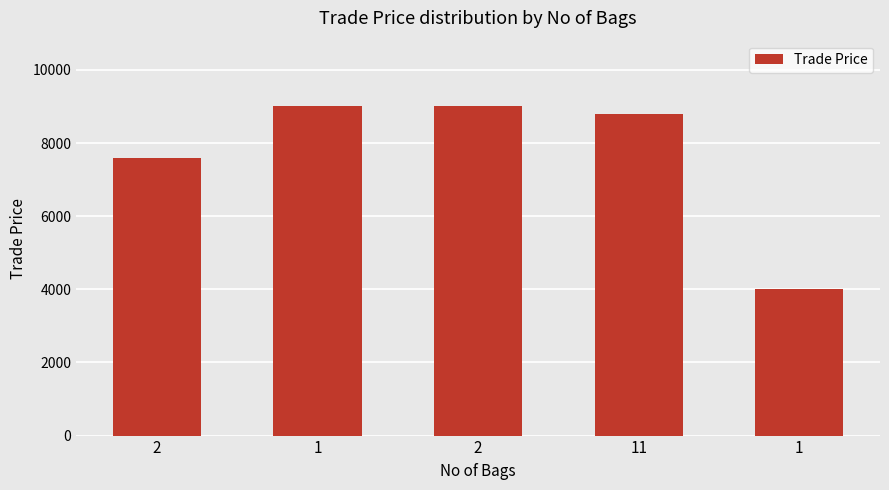

How many bars are there in total?

5